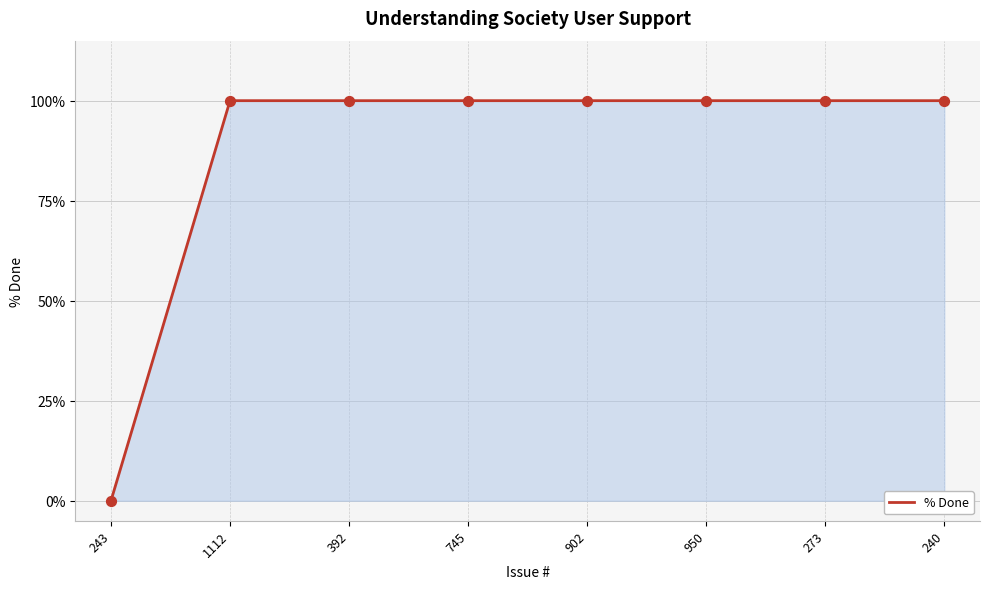

What is the ratio of the value at 392 to the value at 745?

1.0